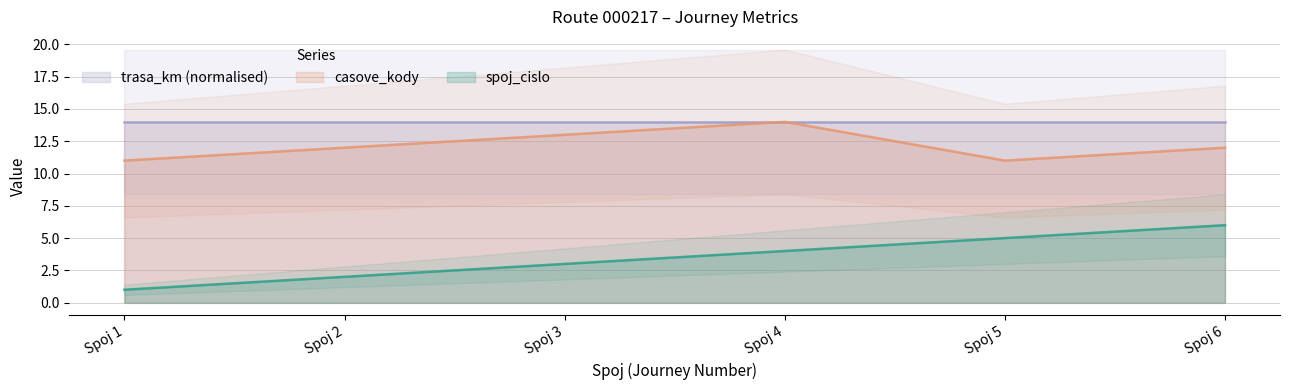

What is the maximum value for casove_kody?

14